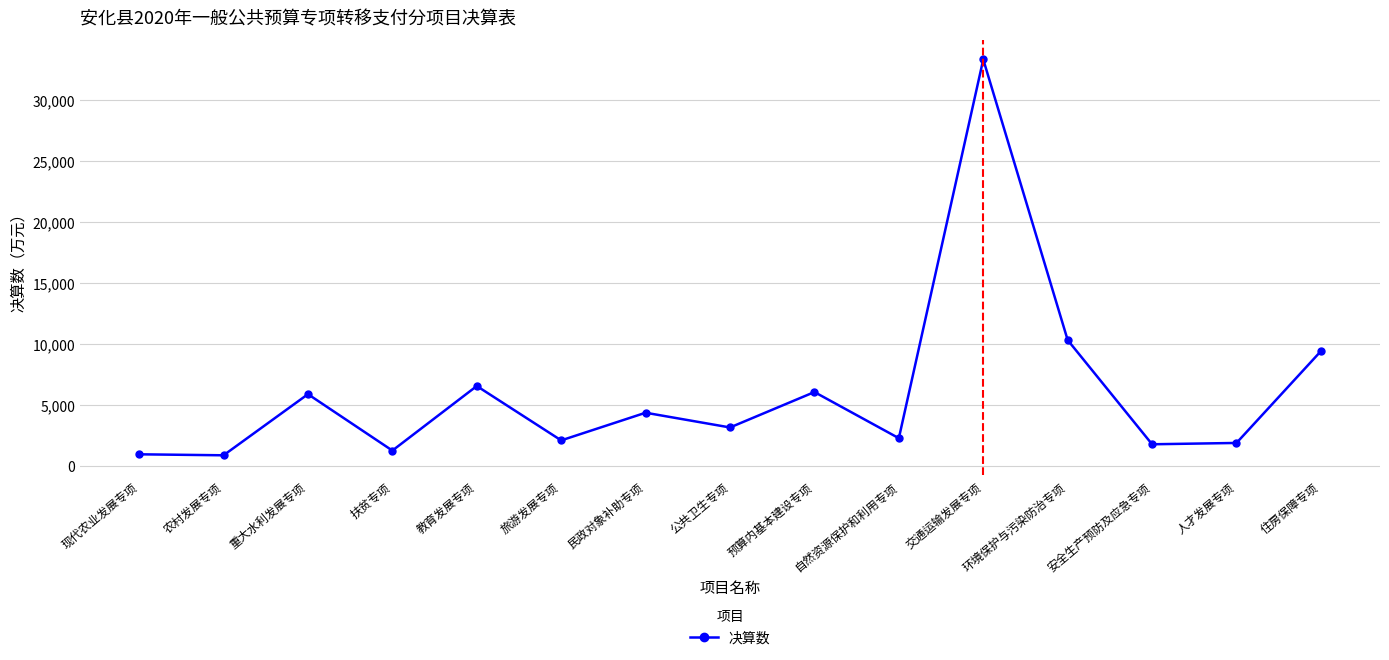

True or false: the data shows 1872.2 at 人才发展专项.

True